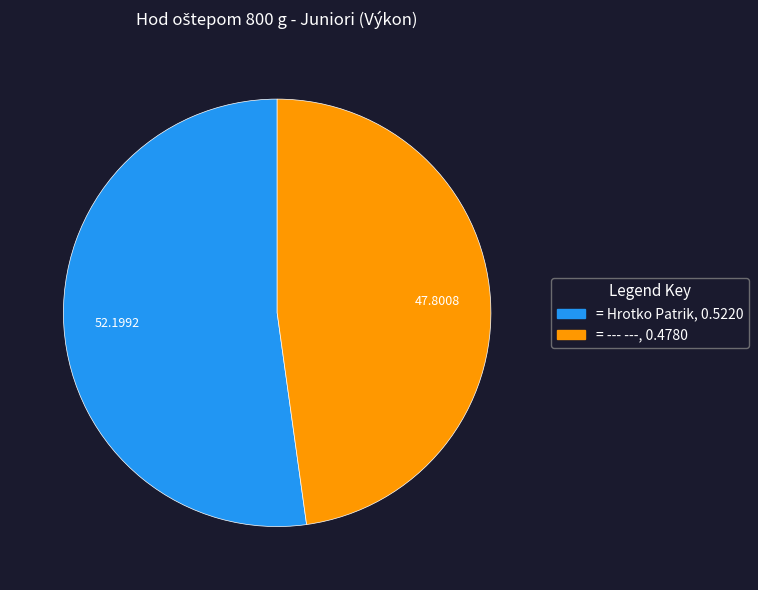

Does any single category account for the majority?

Yes